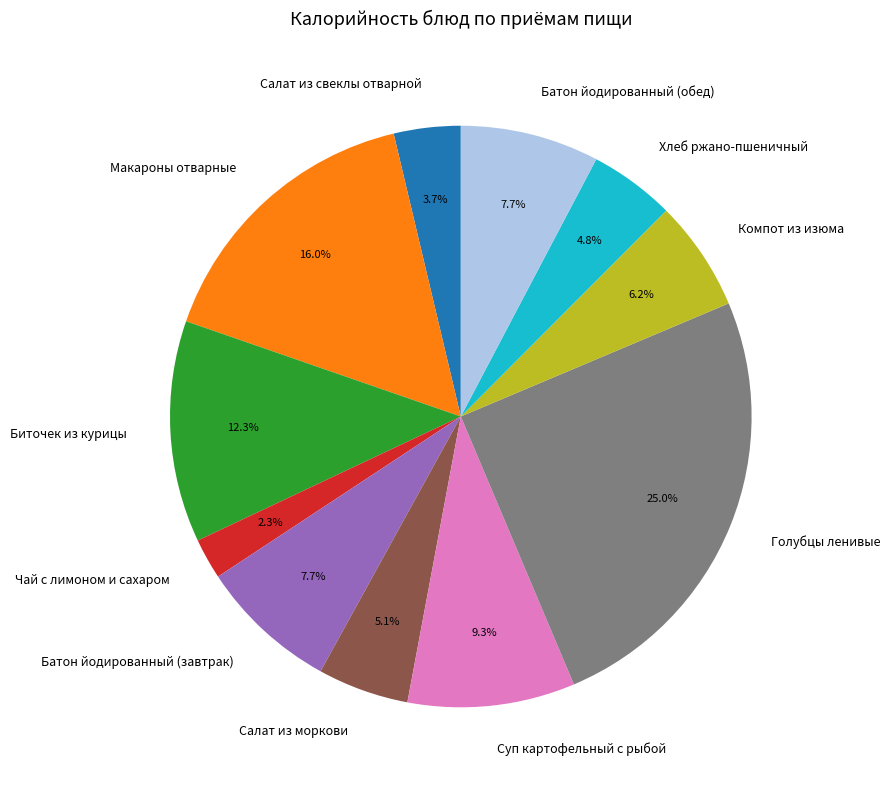

Is there a majority slice in this chart?

No